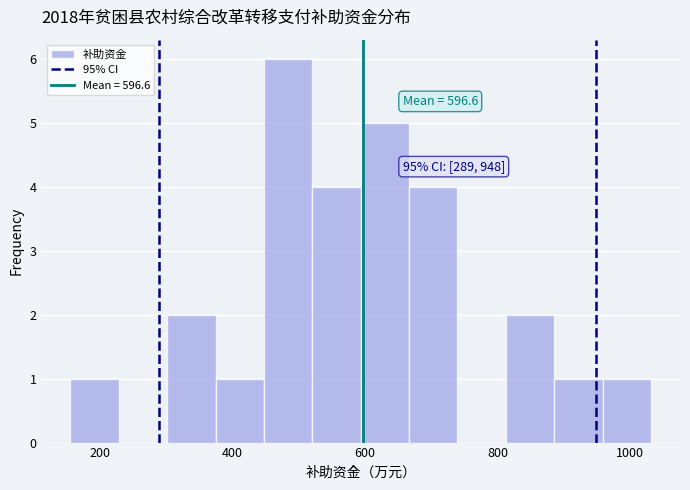

Around what value on the x-axis is the tallest bar? Give the approximate position of its centre, as read against the axis.

480